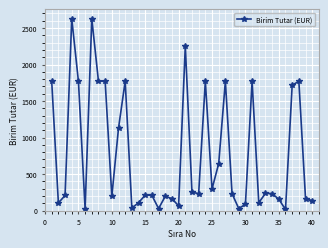

How many lines are shown in the chart?

1